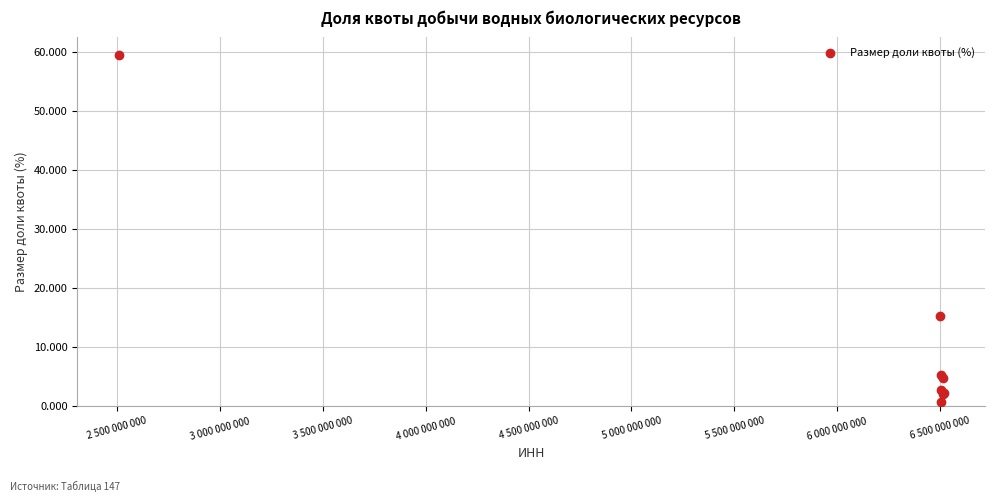

What Y value in the scatter plot is closest to 30?

15.3